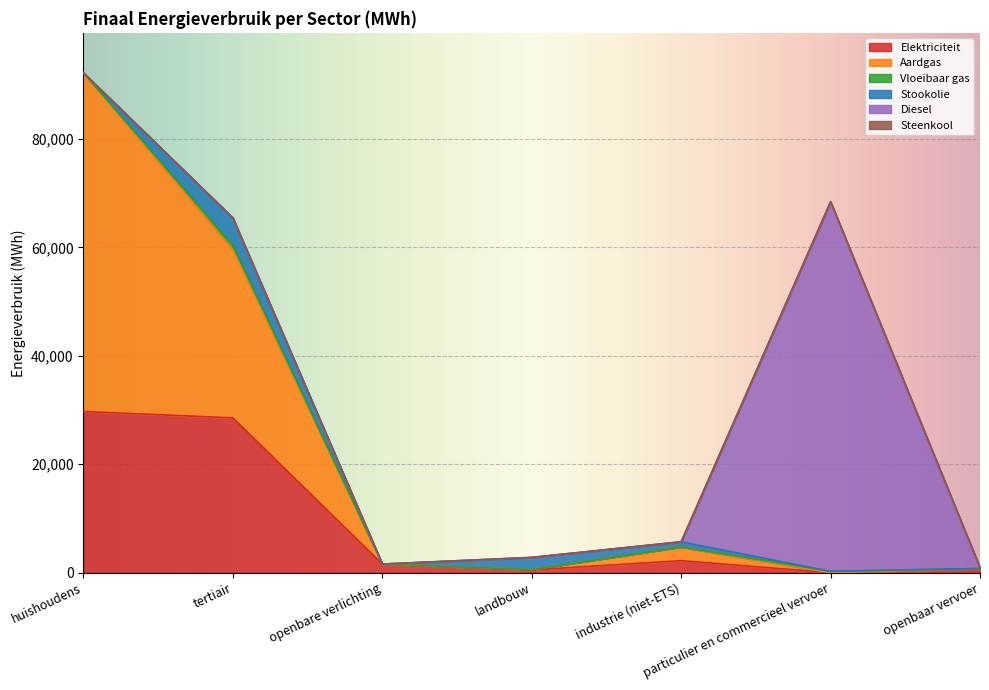

Which category has the highest value in the Diesel series?

particulier en commercieel vervoer